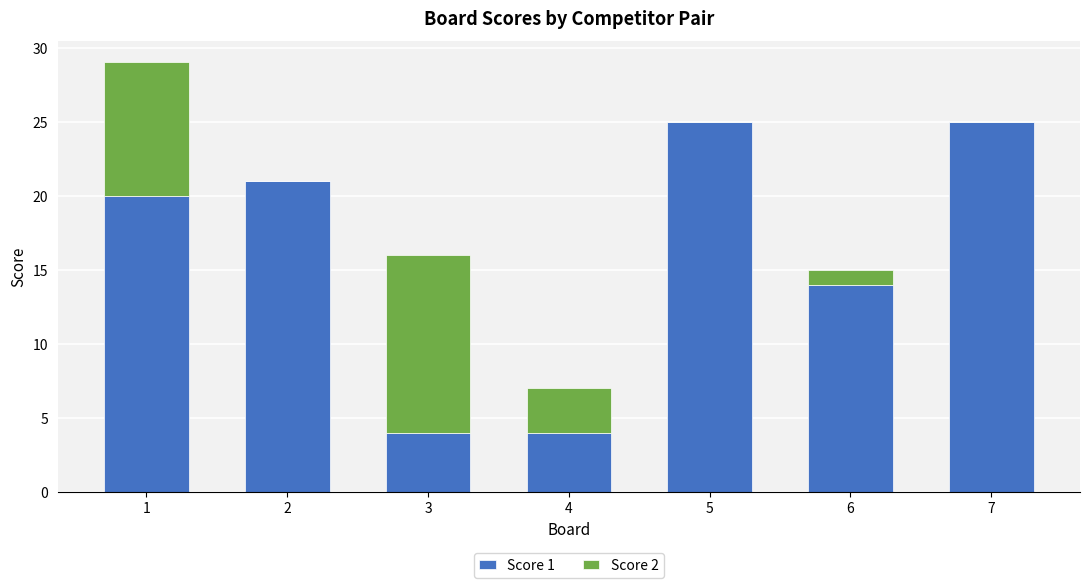

What is the total value across all series at 5?

25